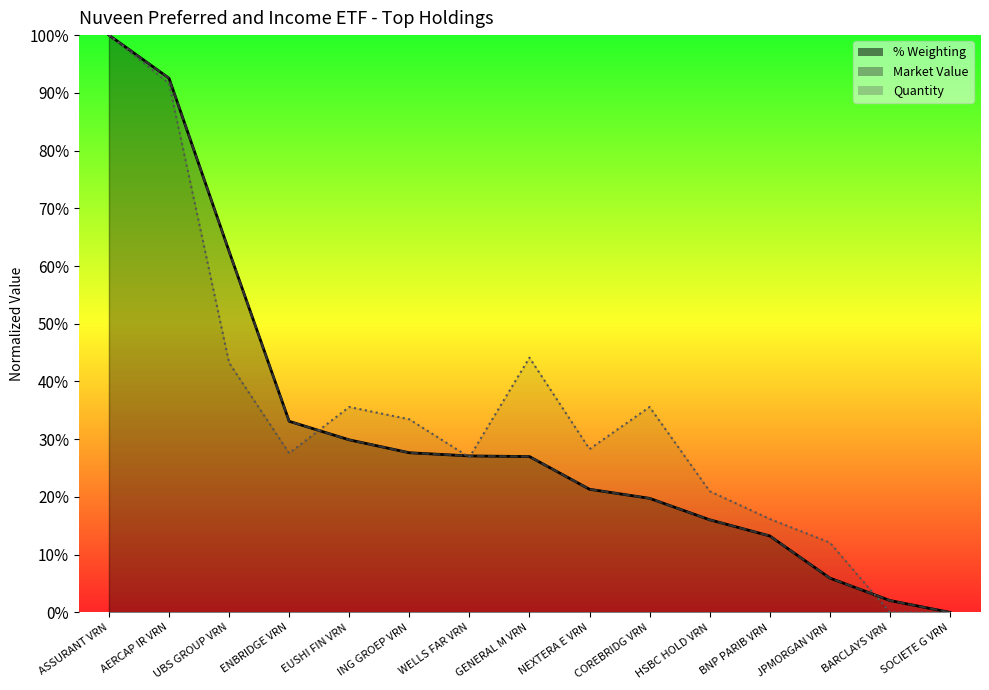

Which series has the widest spread of values?

% Weighting